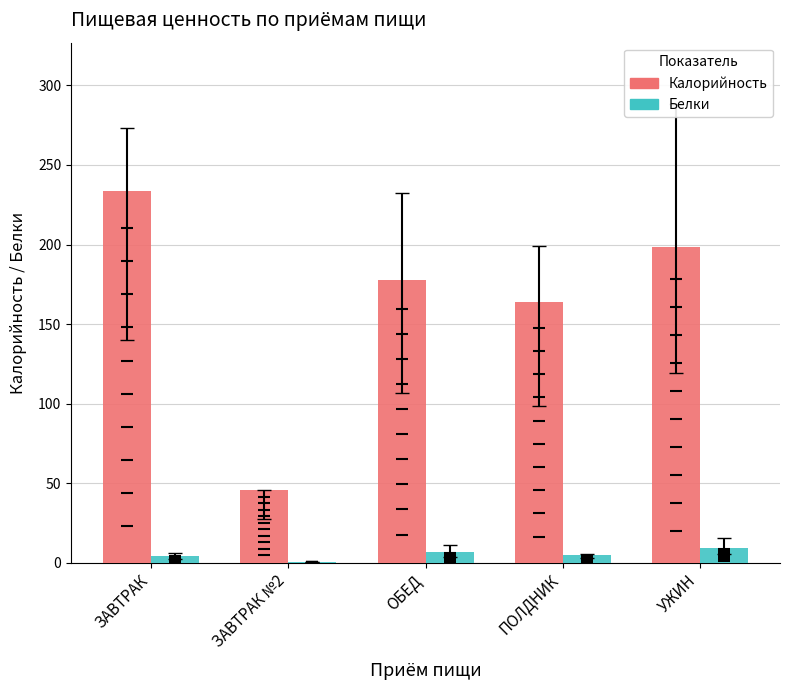

What is the average value of the Белки series?

5.1